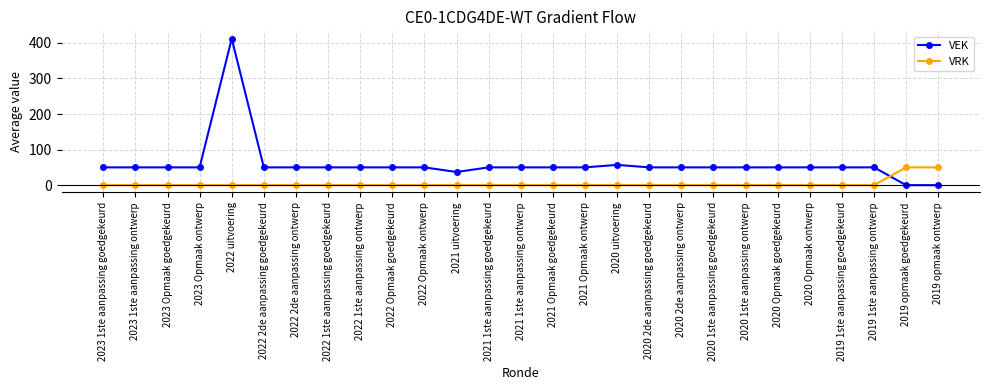

What are all the series names shown in the legend?

VEK, VRK